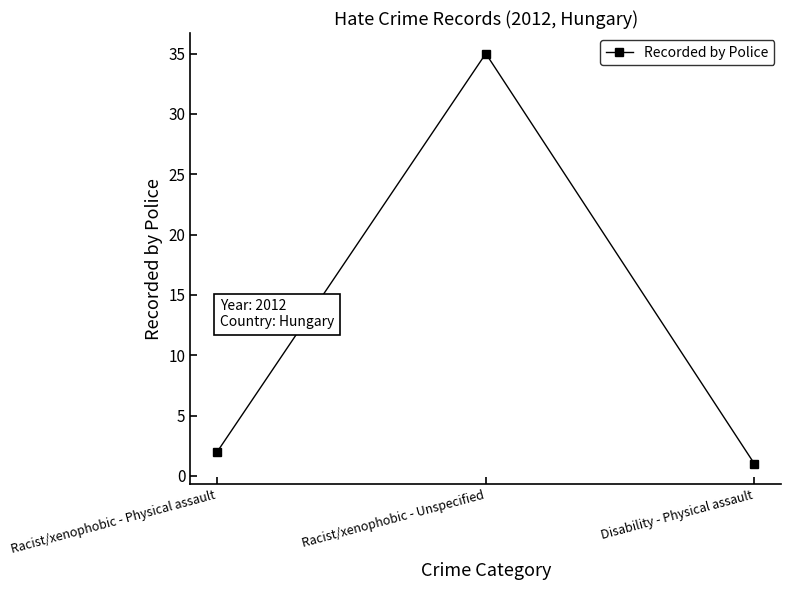

List the labels in order of value, largest first.

Racist/xenophobic - Unspecified, Racist/xenophobic - Physical assault, Disability - Physical assault